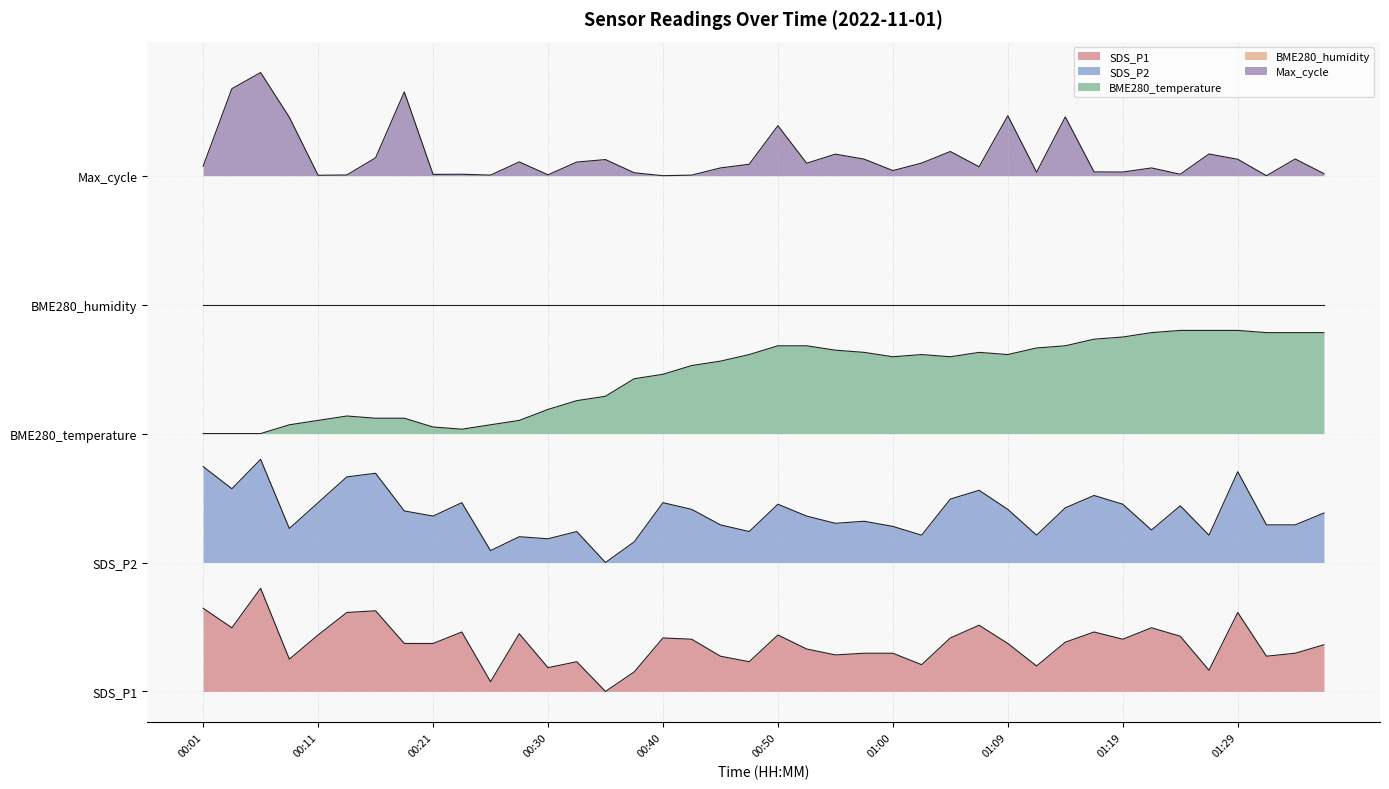

True or false: BME280_temperature and SDS_P2 cross at least once.

False